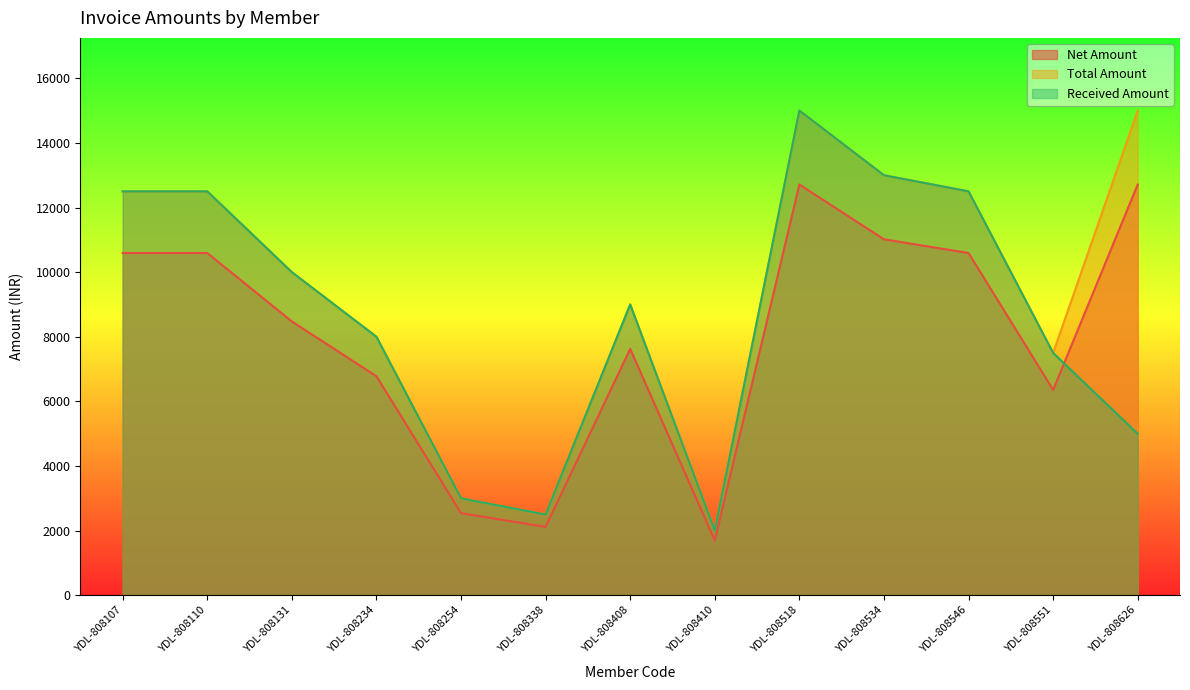

What is the spread (max minus min) of values at YDL-808546?

1906.8